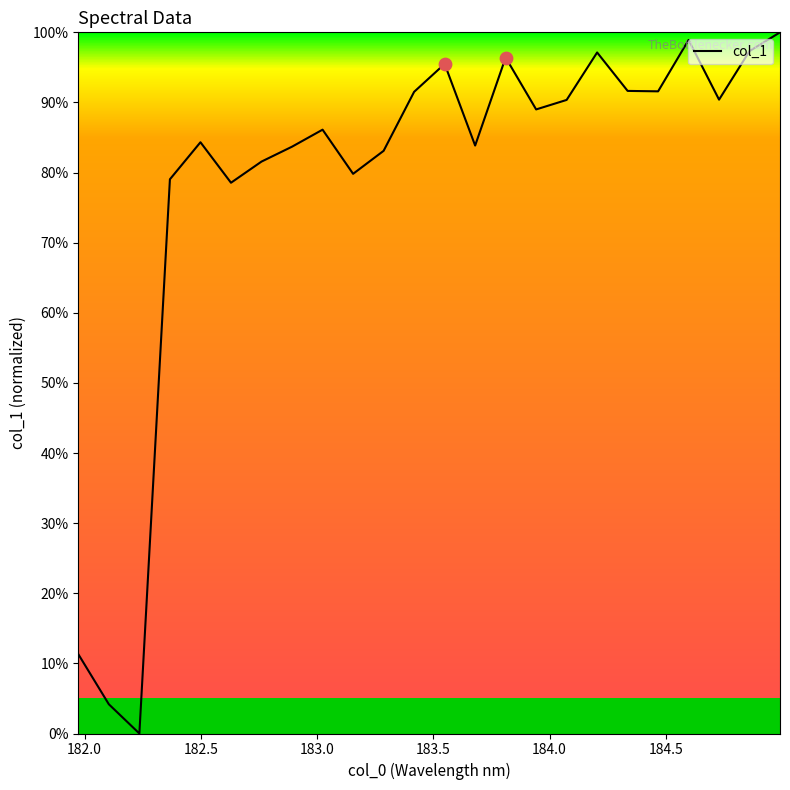

What is the maximum value shown in the chart?

100.0